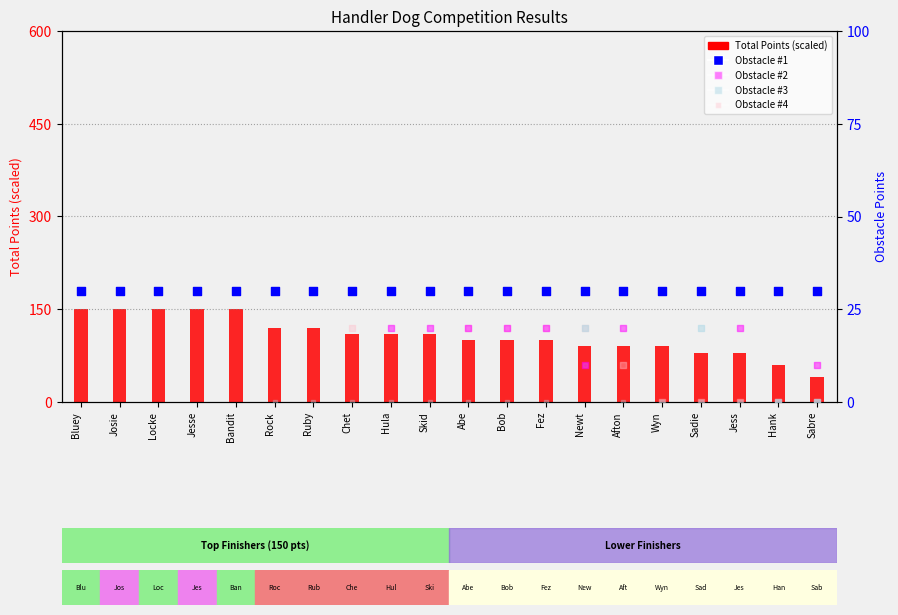

What is the total value across all series at Wyn?

180